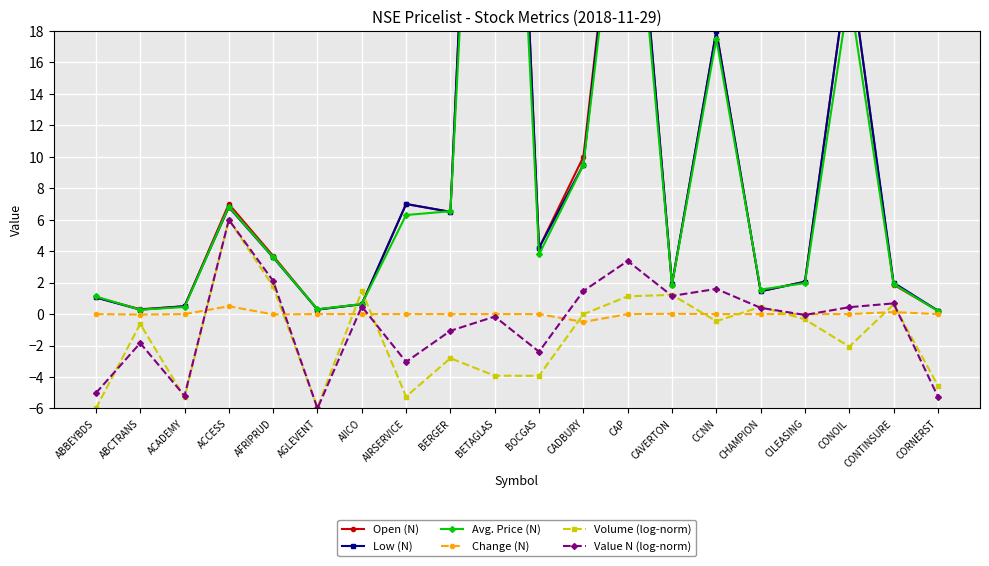

The Change (N) series shows 0.6 at AGLEVENT. True or false?

False